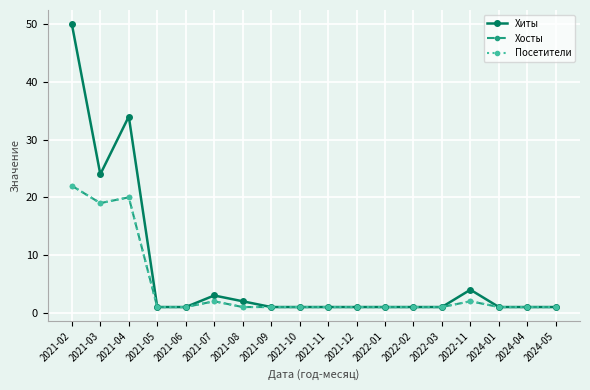

True or false: Хосты and Посетители cross at least once.

False